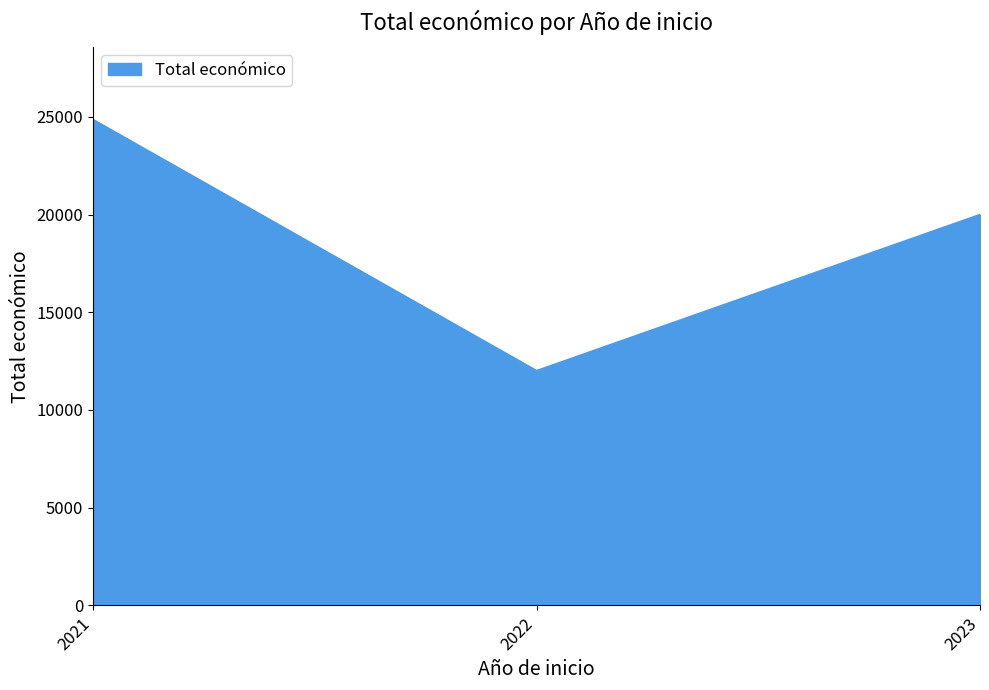

At which category does the chart reach its minimum across all series?

2022